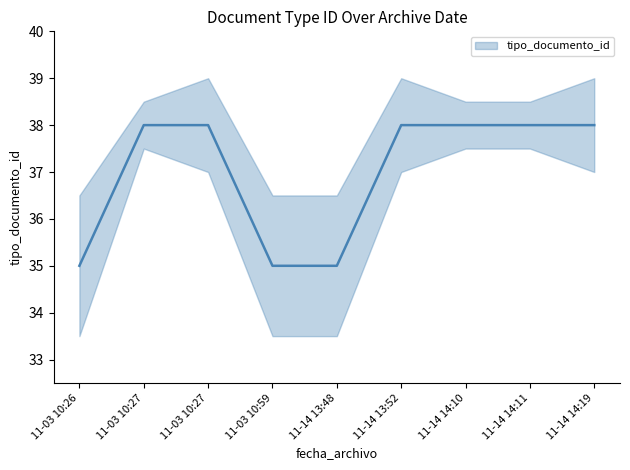

What is the label of the 5th point from the left?

11-14 13:48